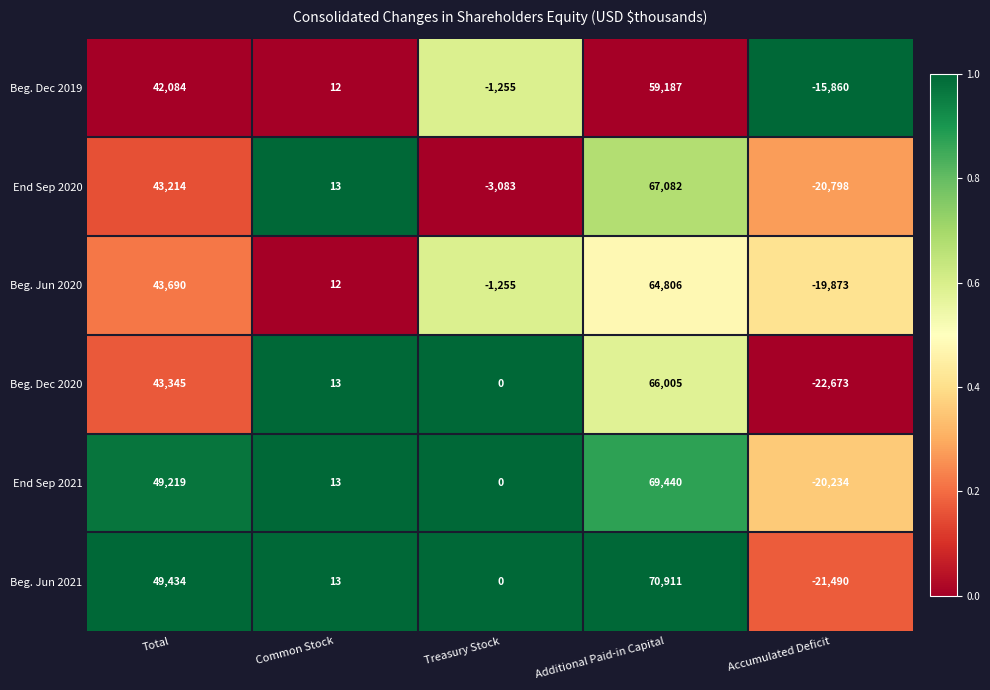

Which series has the largest range (max minus min)?

Beg. Jun 2021